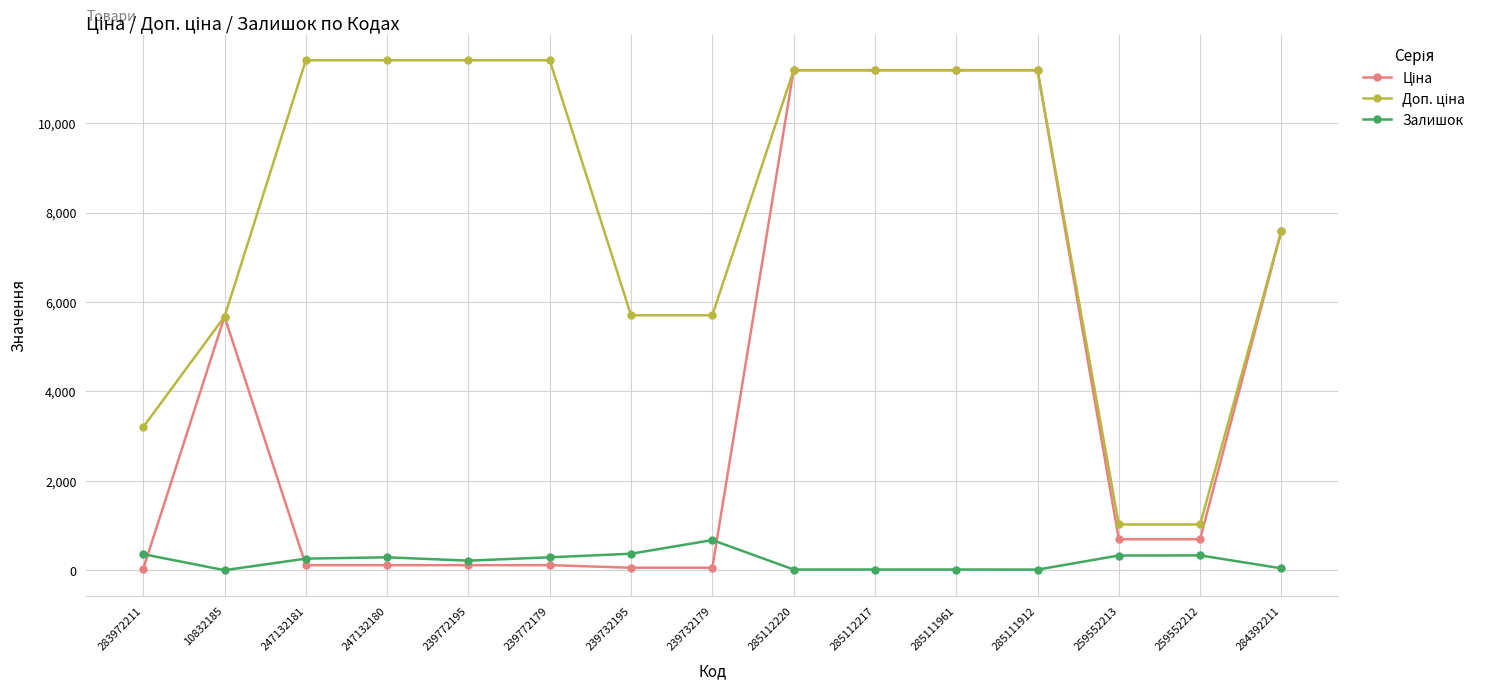

At how many categories does at least one series exceed 10544?

8